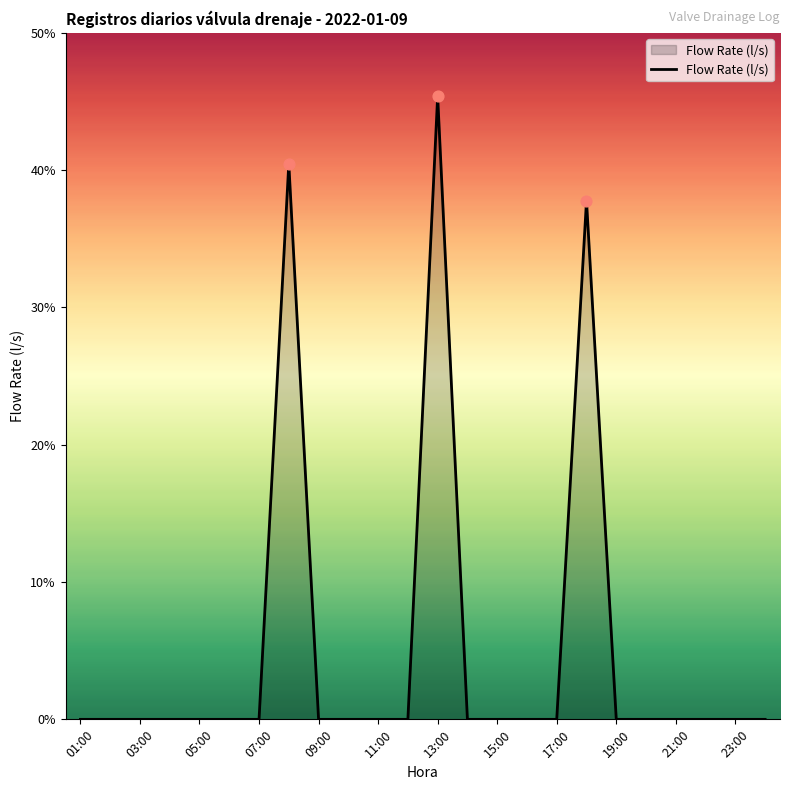

What is the difference between the maximum and minimum values?

45.4